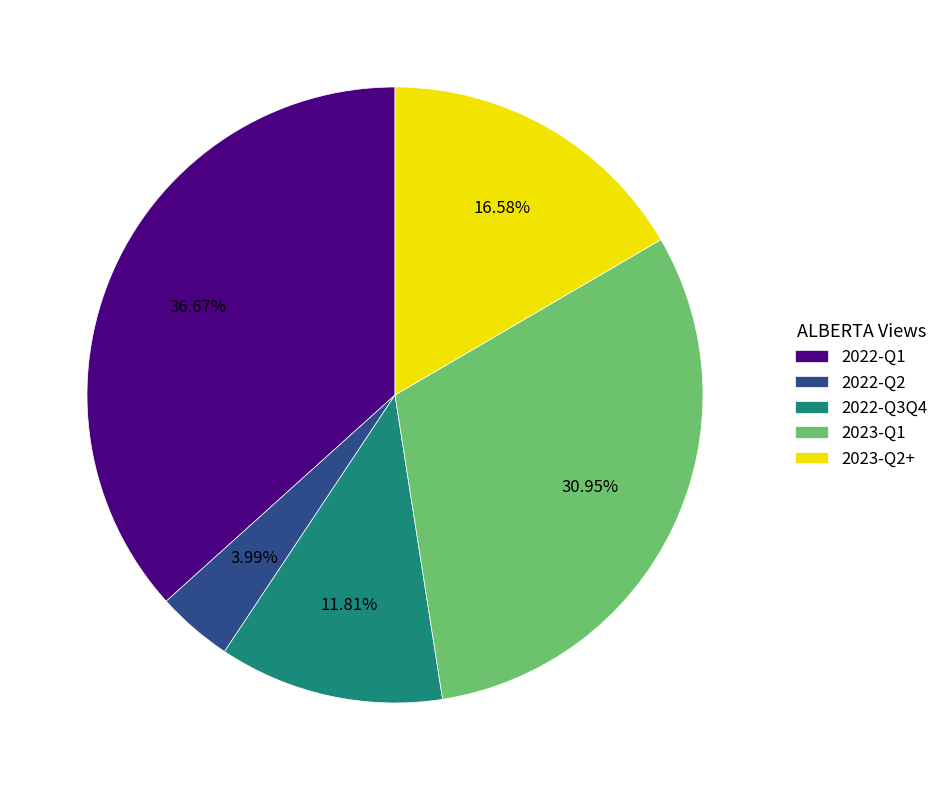

Is the sum of 2022-Q3Q4 and 2022-Q1 greater than half?

No